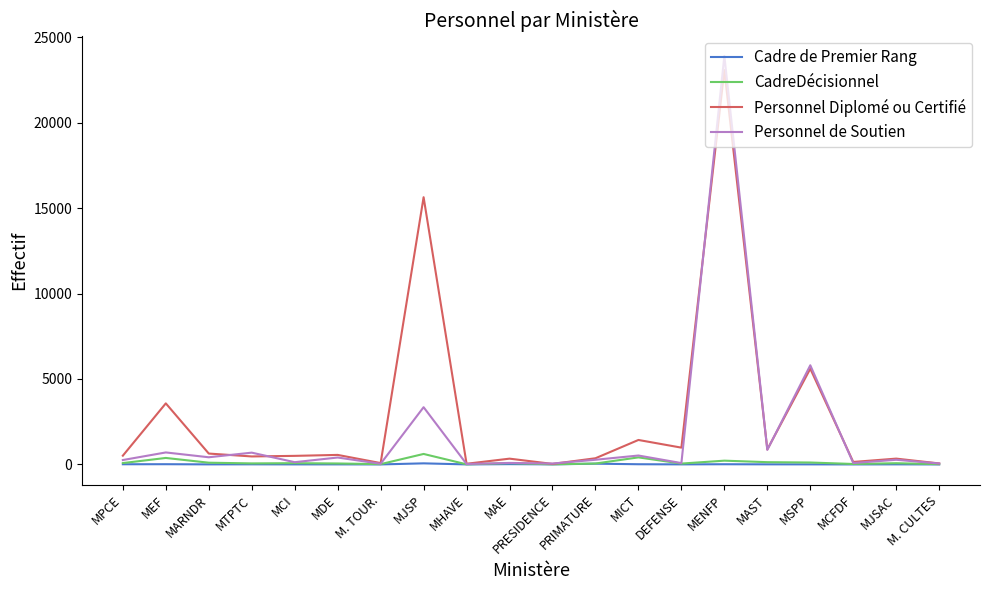

What is the difference between the maximum and minimum values in the Cadre de Premier Rang series?

63